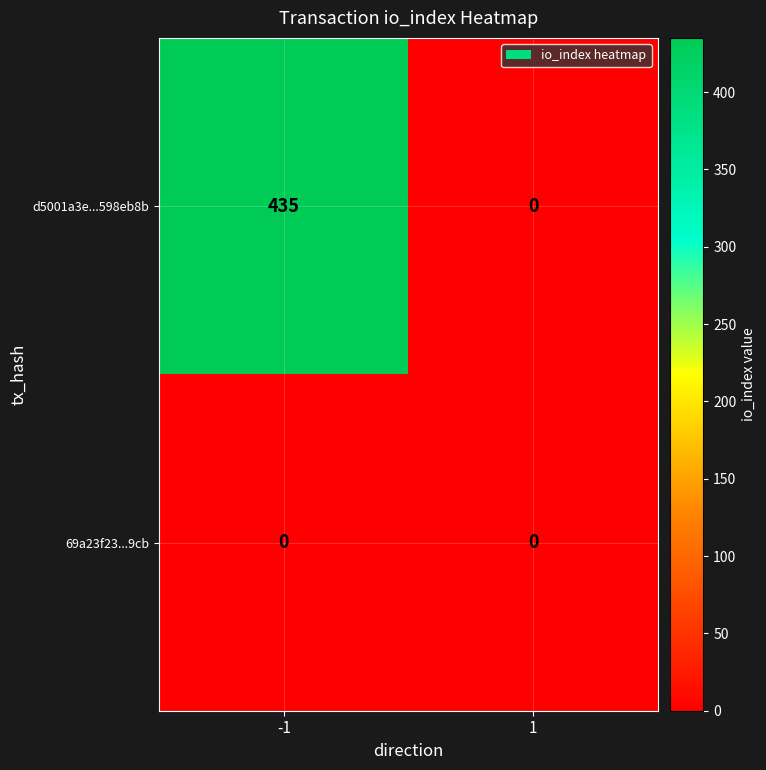

What is the greatest value displayed?

435